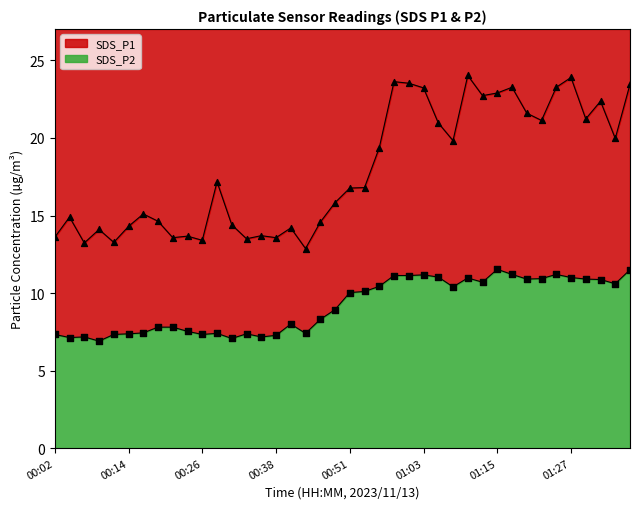

Is the value of SDS_P1 at 01:12 greater than the value of SDS_P2 at 00:51?

Yes